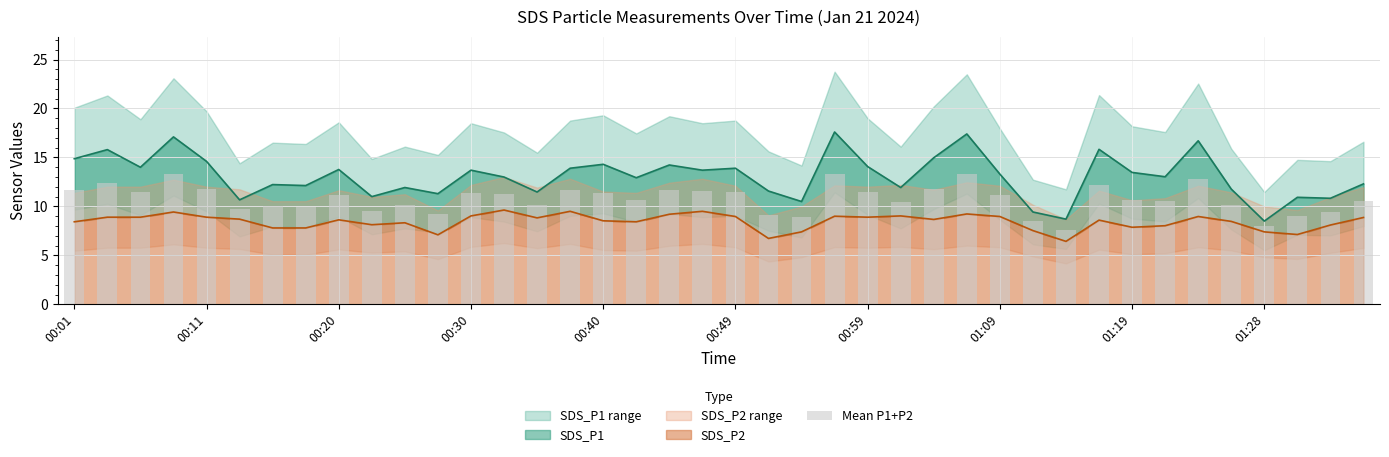

Reading right to left, transcribe all the data shown in this chart.

10.6	9.5	9.0	8.0	10.1	12.8	10.5	10.7	12.2	7.6	8.5	11.1	13.3	11.8	10.5	11.5	13.3	8.9	9.2	11.4	11.6	11.7	10.7	11.4	11.7	10.2	11.3	11.4	9.2	10.1	9.6	11.2	10.0	10.0	9.7	11.8	13.3	11.4	12.4	11.6